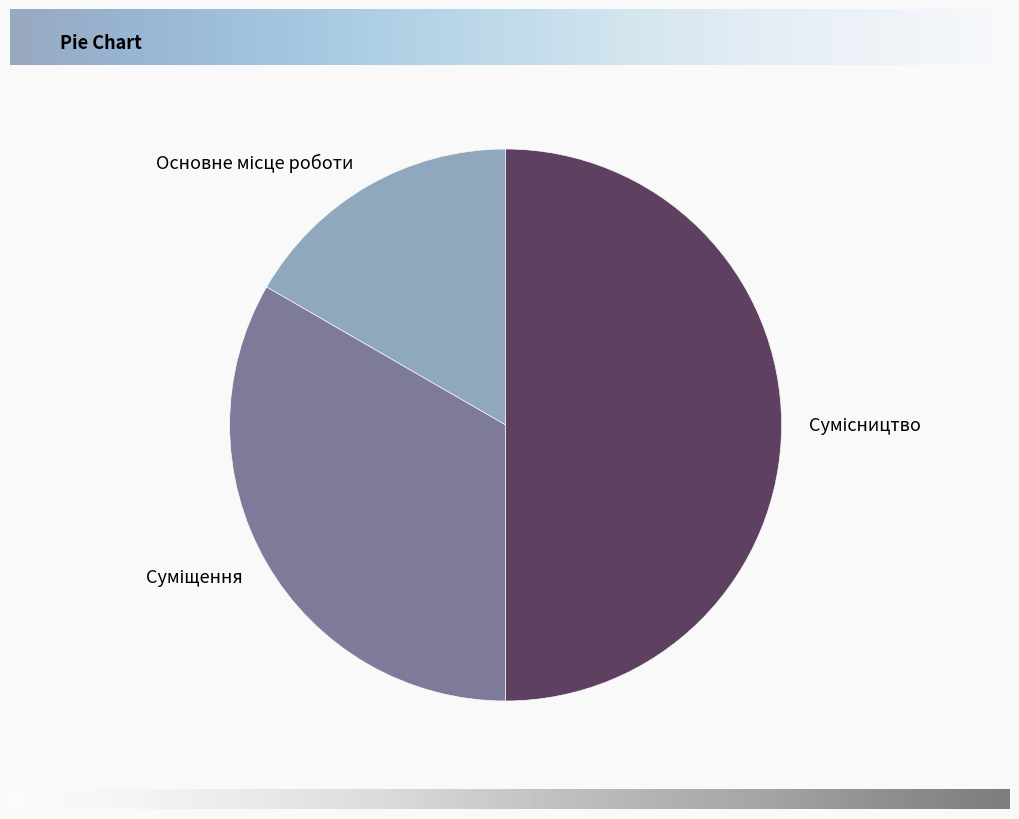

Count the number of slices in the pie.

3